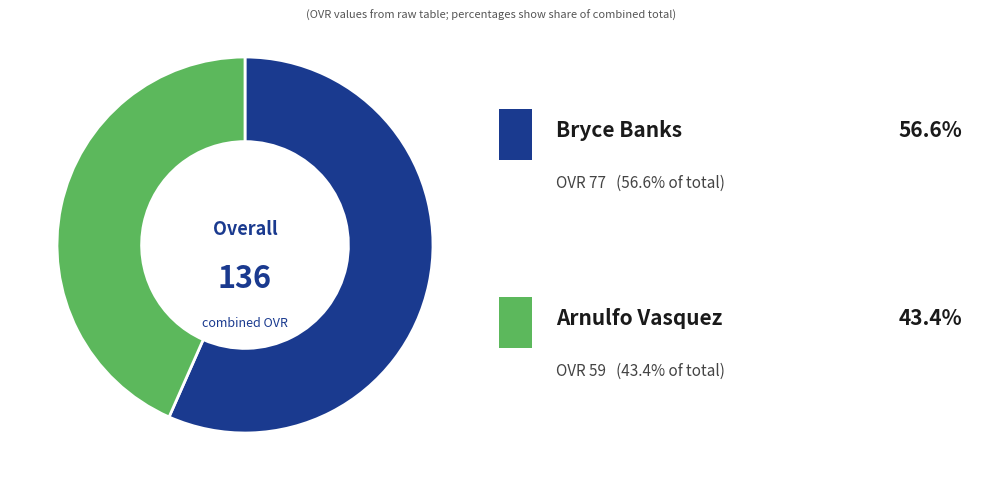

Is there any slice that represents more than half of the pie?

Yes